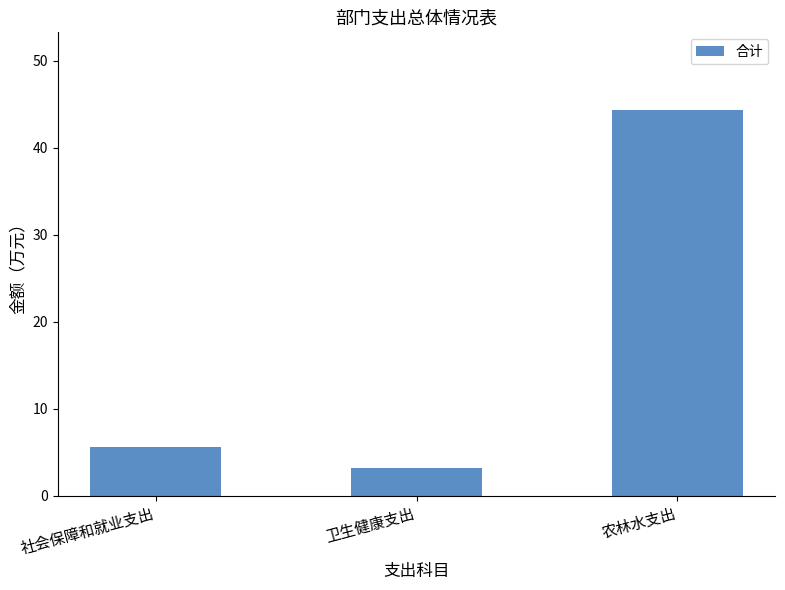

Between 农林水支出 and 卫生健康支出, which is larger?

农林水支出